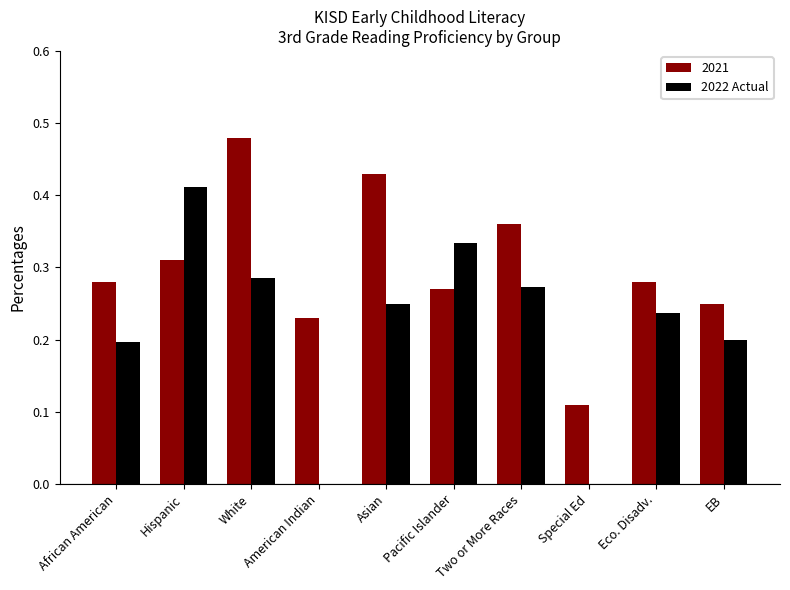

At which category does the chart reach its peak across all series?

White